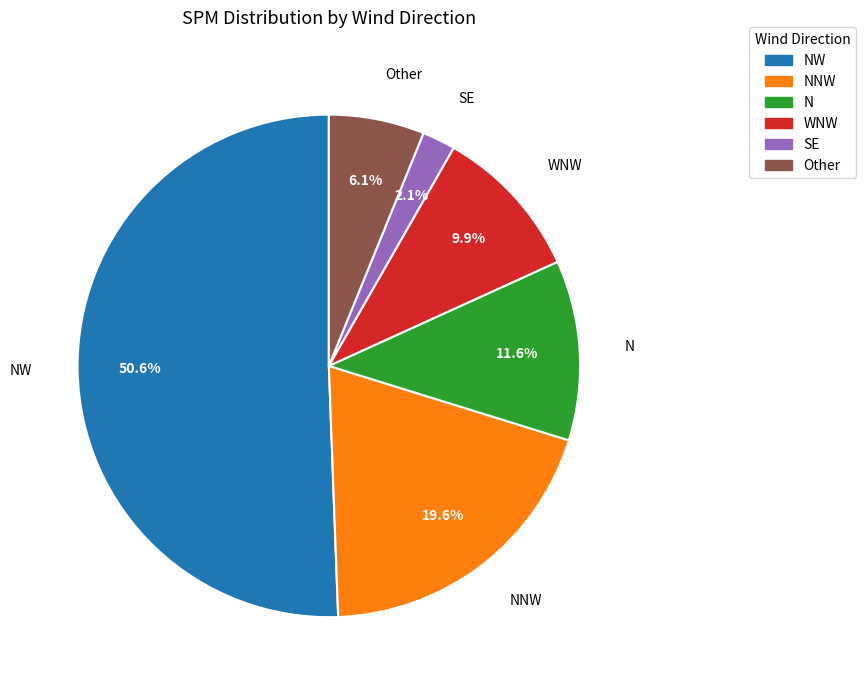

Is there a majority slice in this chart?

Yes